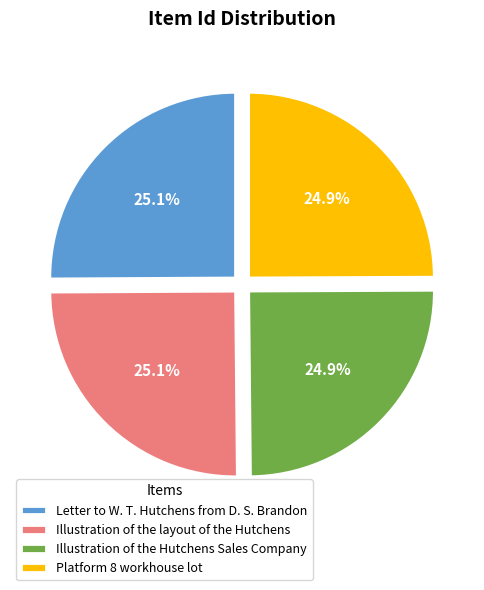

Does Illustration of the Hutchens Sales Company represent more than half of the total?

No